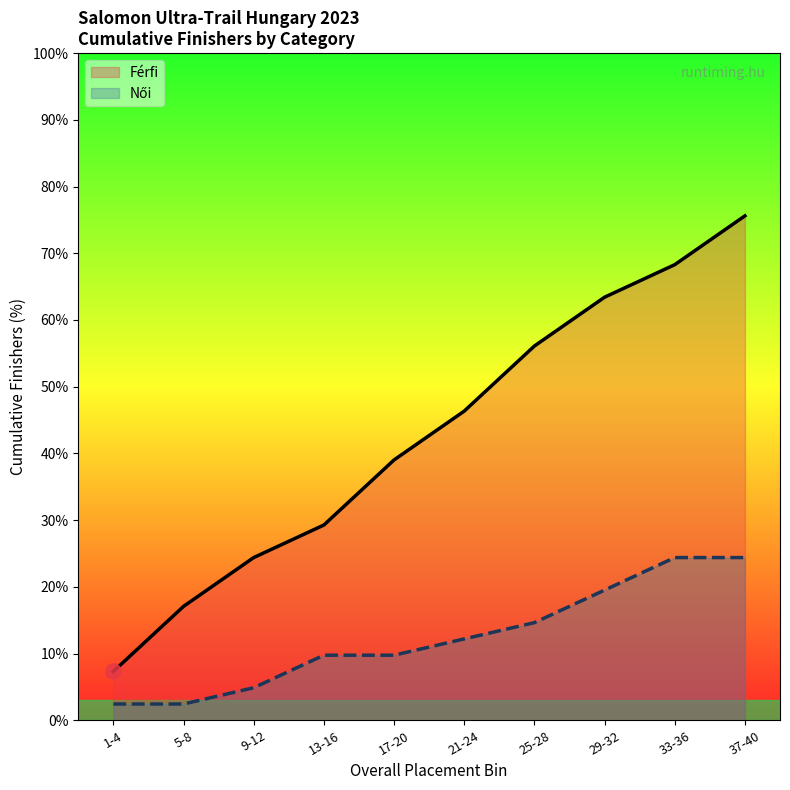

Between 17-20 and 37-40, which series saw the biggest shift?

Férfi